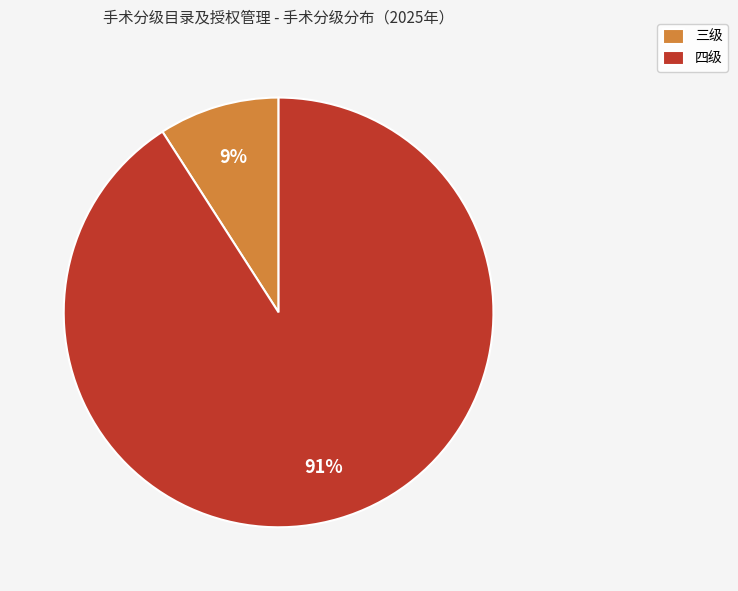

Which has a higher value, 四级 or 三级?

四级